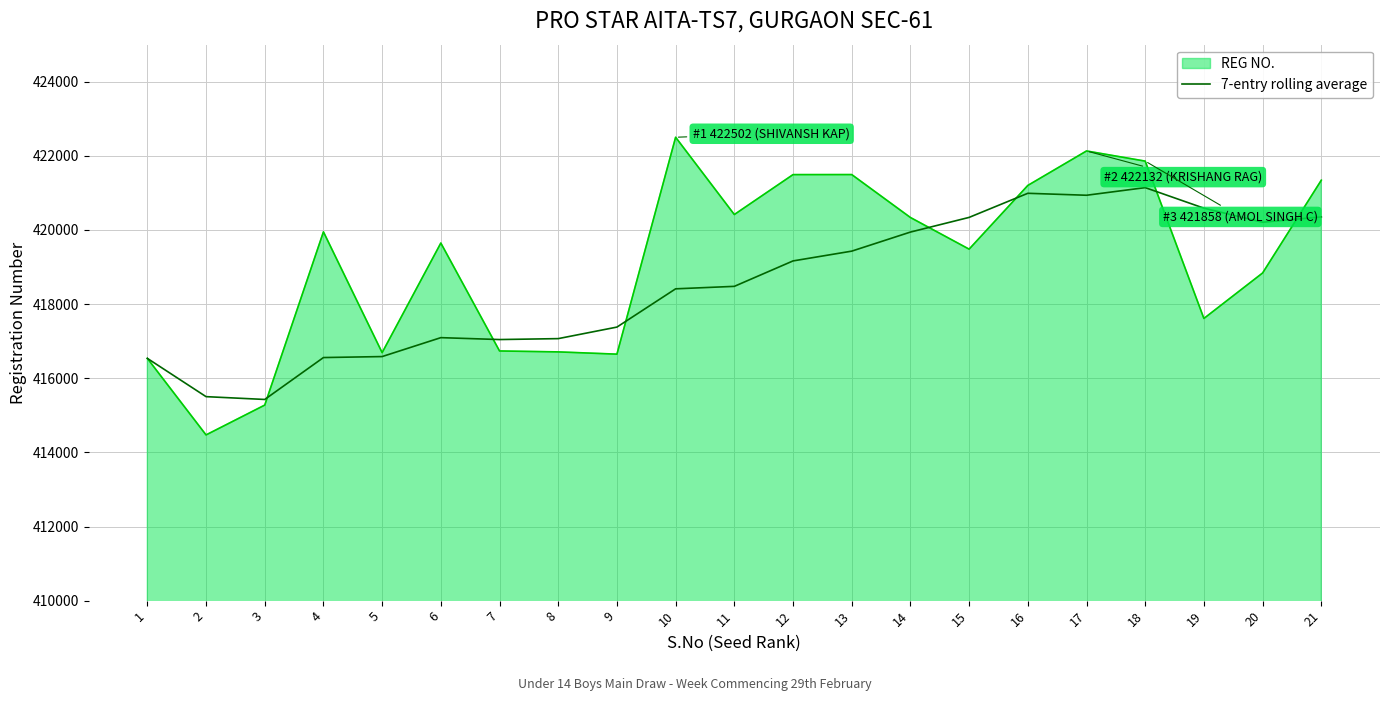

Read the REG NO. value at 1.

416536.0